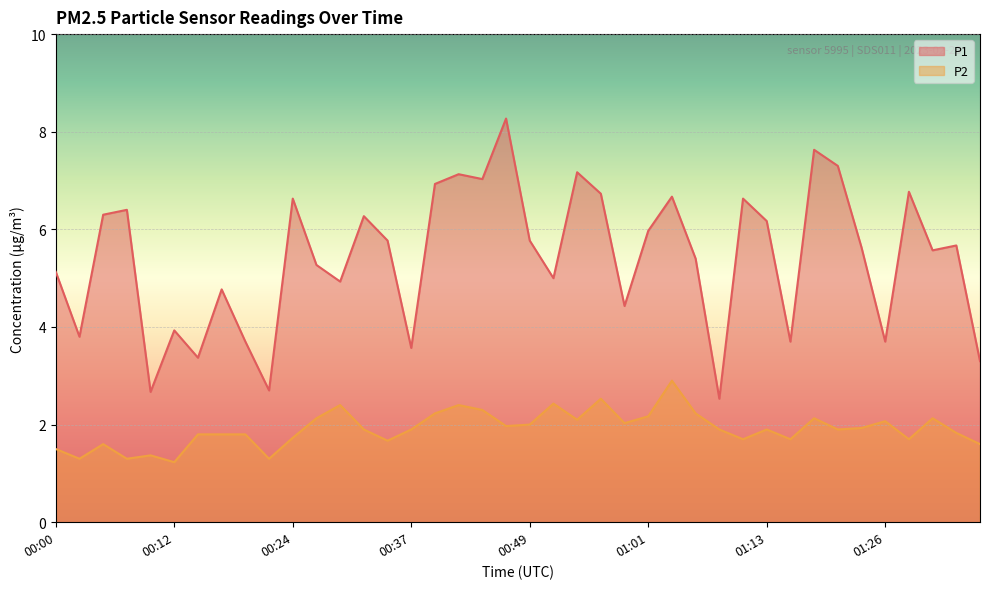

At which category is the sum across all series the highest?

00:46